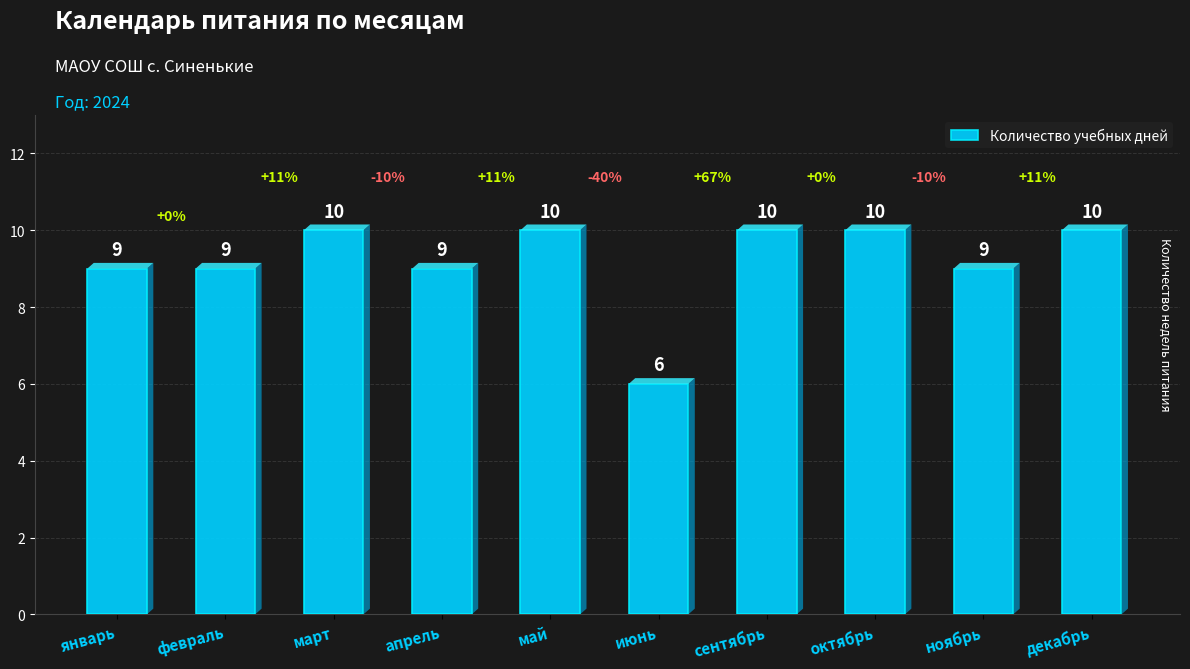

At which category does the chart reach its minimum across all series?

июнь